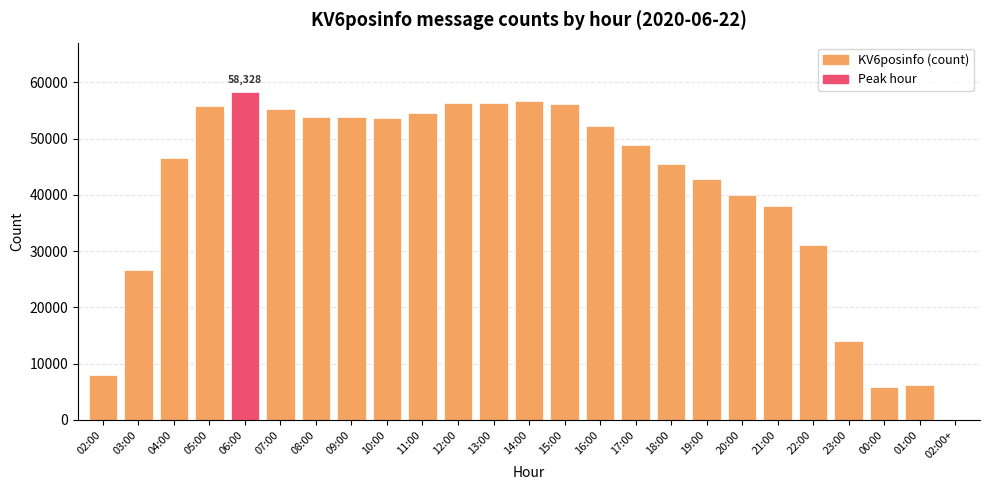

How many series are shown in this chart?

1